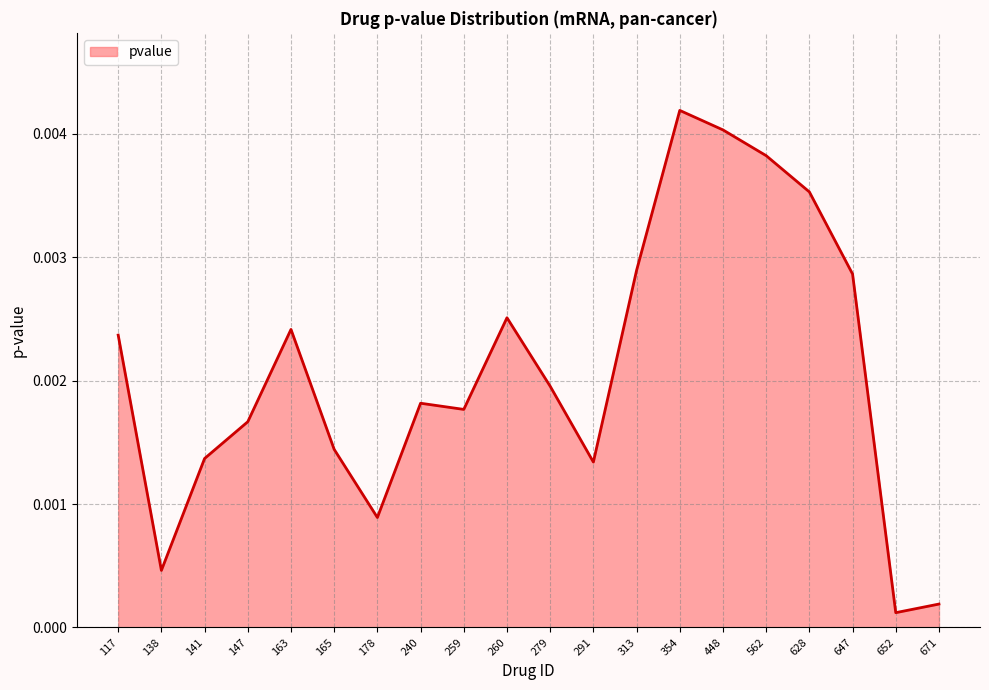

Which has a higher value, 259 or 562?

562